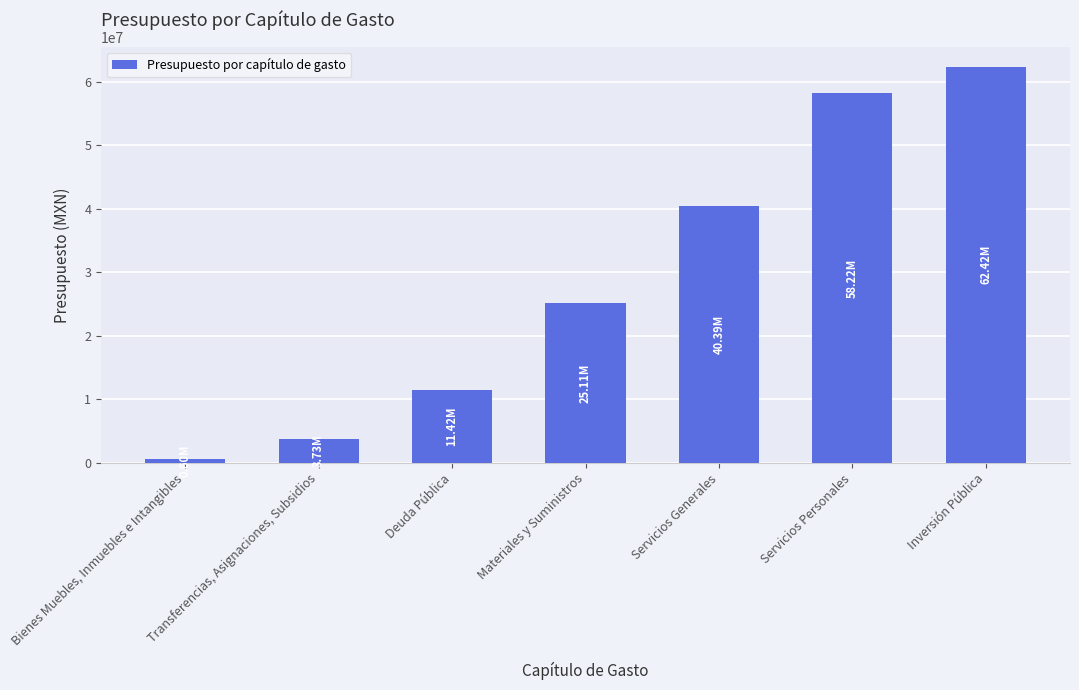

Which has a higher value, Inversión Pública or Servicios Personales?

Inversión Pública